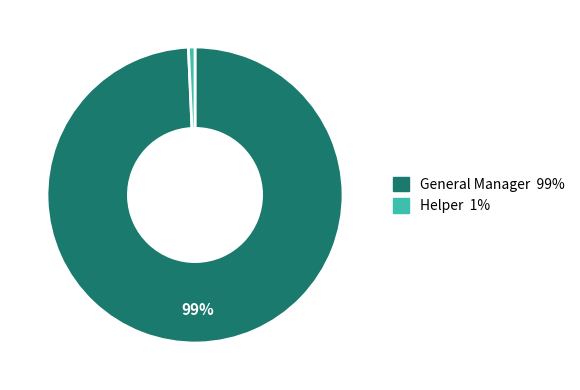

Is it true that General Manager is 99% of the pie?

True